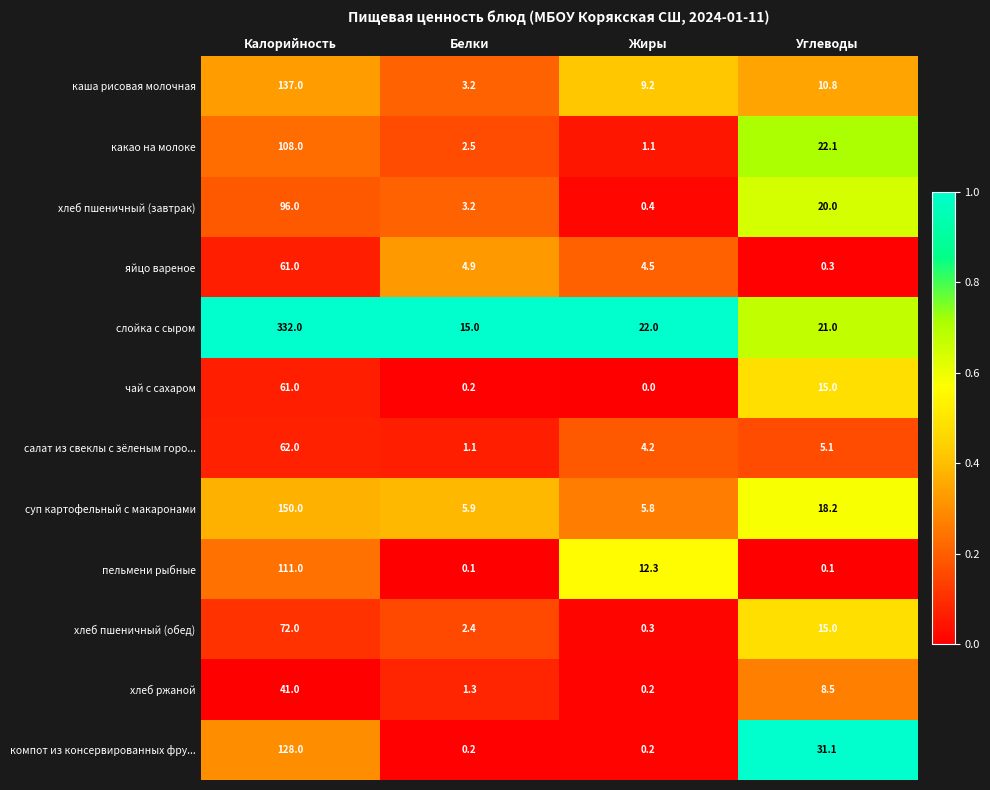

What is the greatest value displayed?

332.0